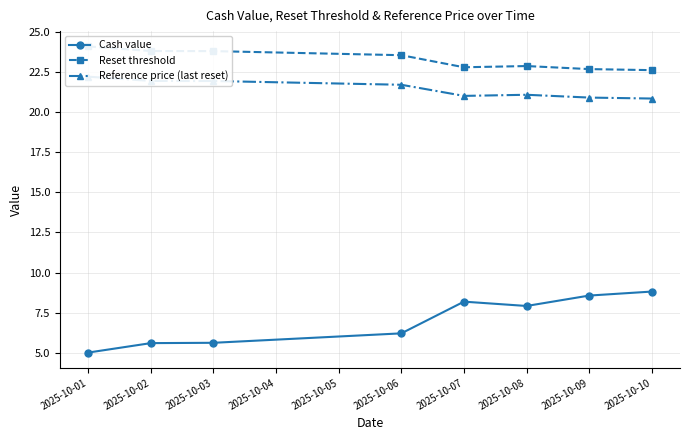

What is the value of the Cash value point at the 6th from the left?

7.9